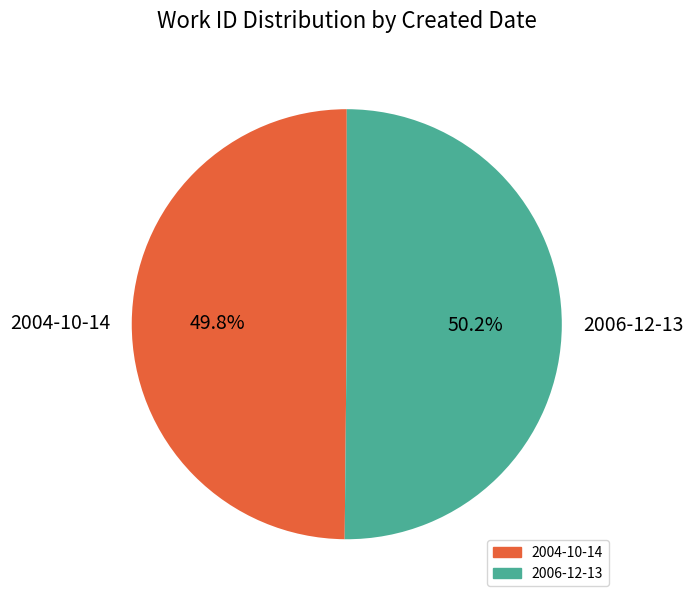

Does any single category account for the majority?

Yes